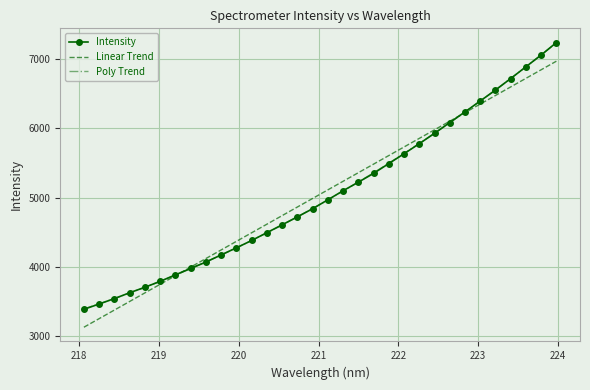

Which series has the widest spread of values?

Intensity